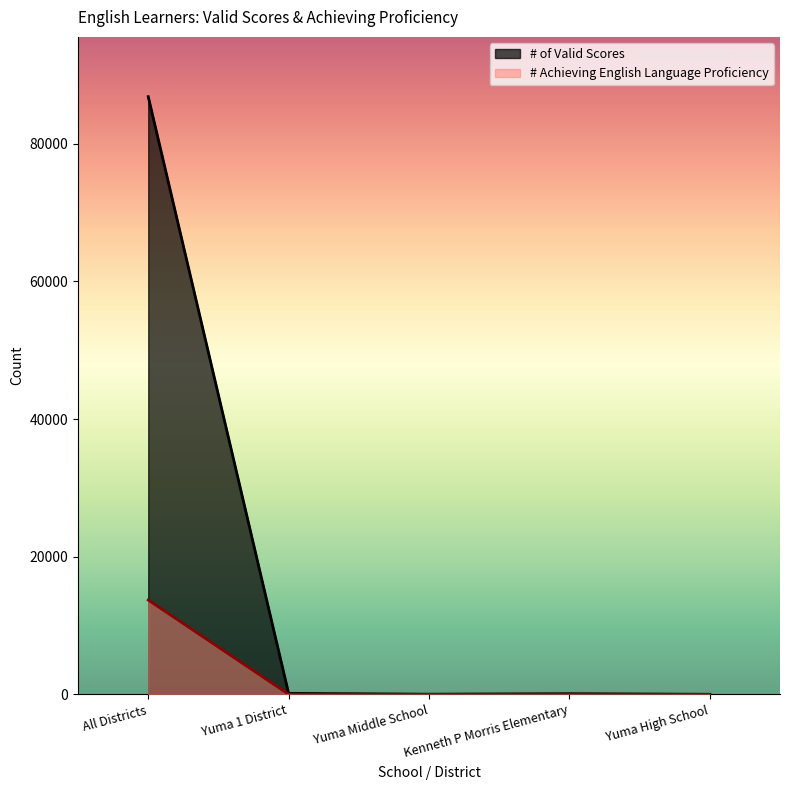

At which label does # of Valid Scores first exceed 98?

All Districts